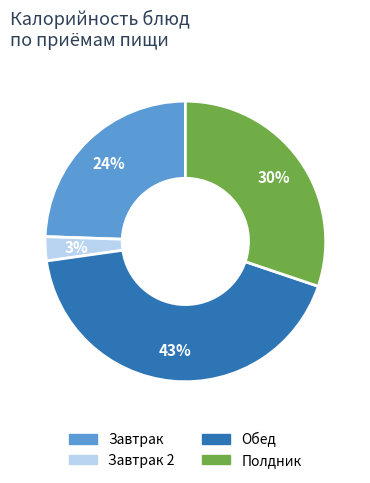

Is there a majority slice in this chart?

No